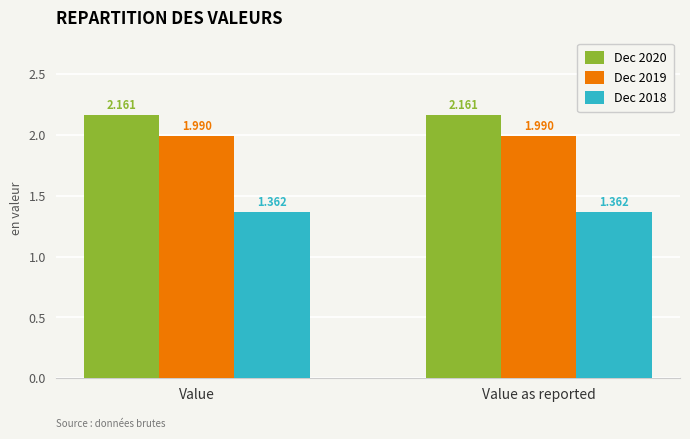

Does the chart contain stacked bars?

No